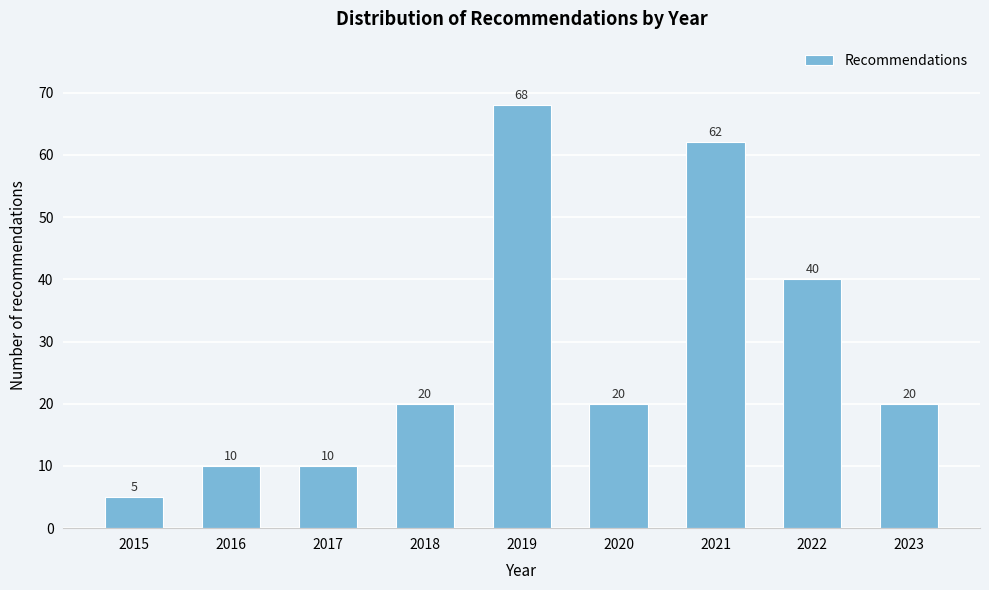

Reading left to right, list all the values displayed in this chart.

5	10	10	20	68	20	62	40	20